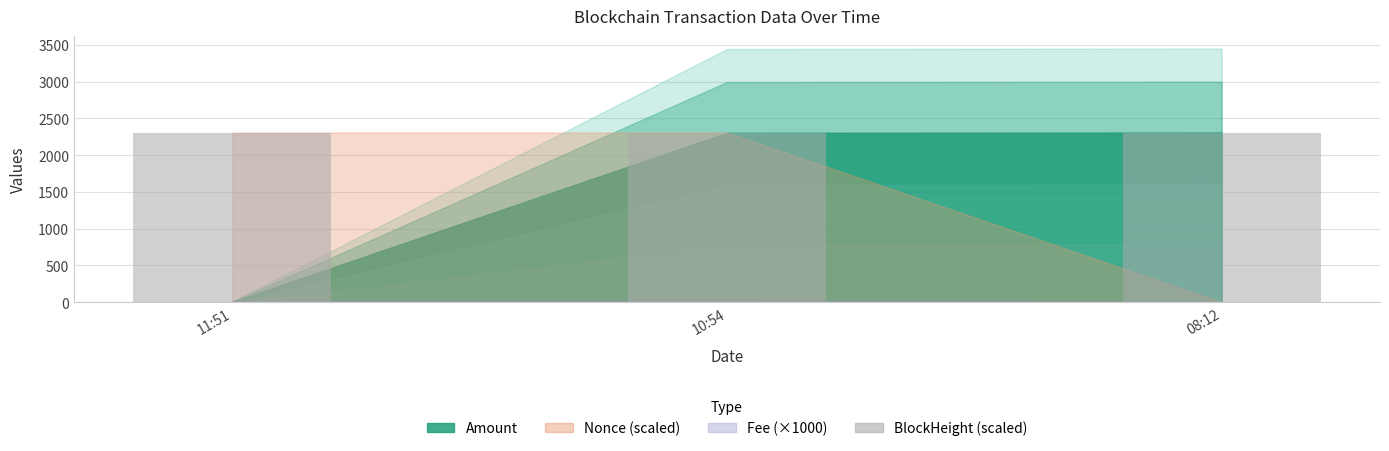

What is the difference between the maximum and minimum values?

0.9